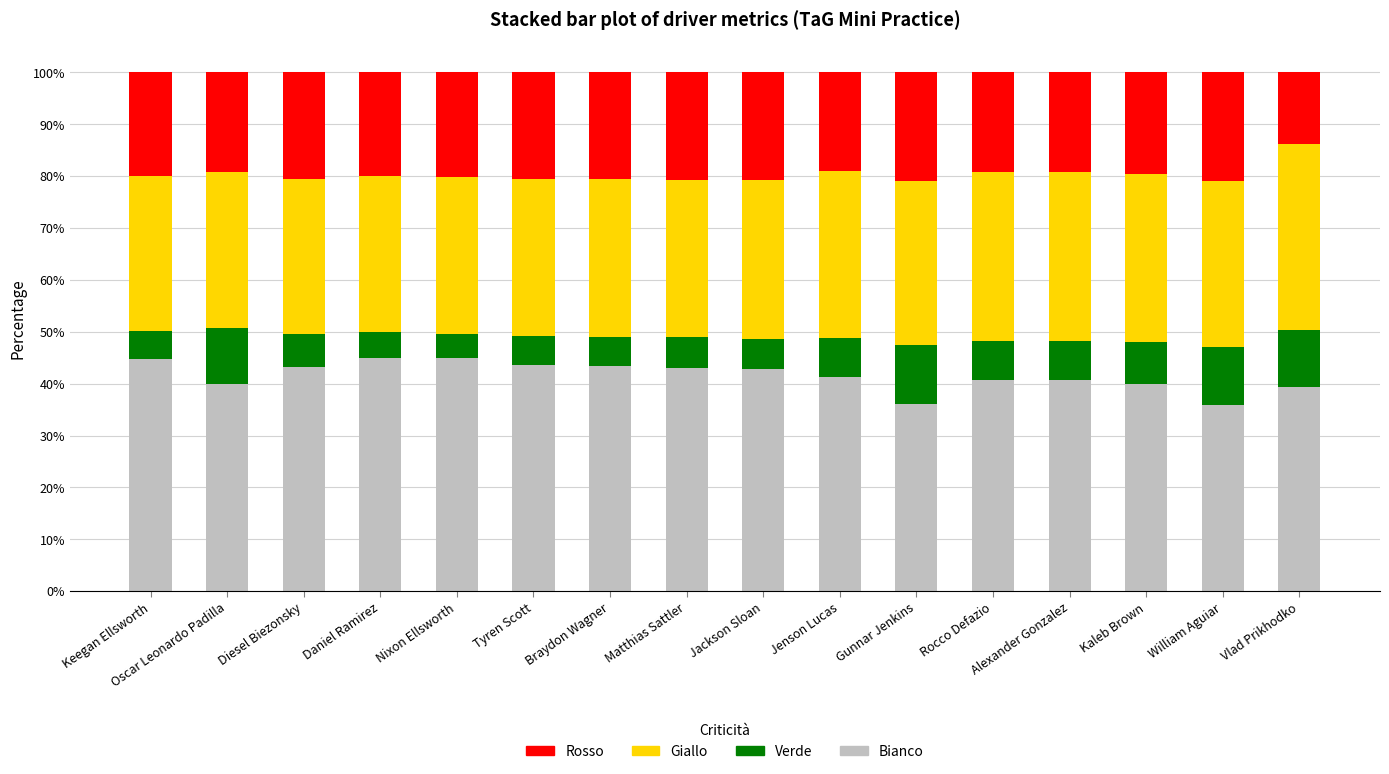

What is the difference between the maximum and second lowest values in the Bianco series?

8.9